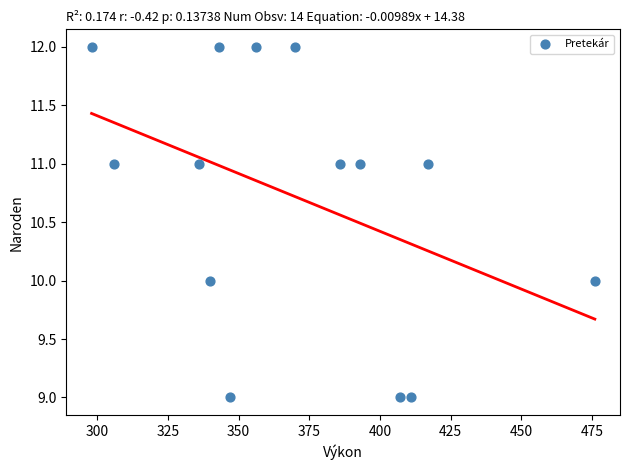

What is the range of X values (max minus min)?

178